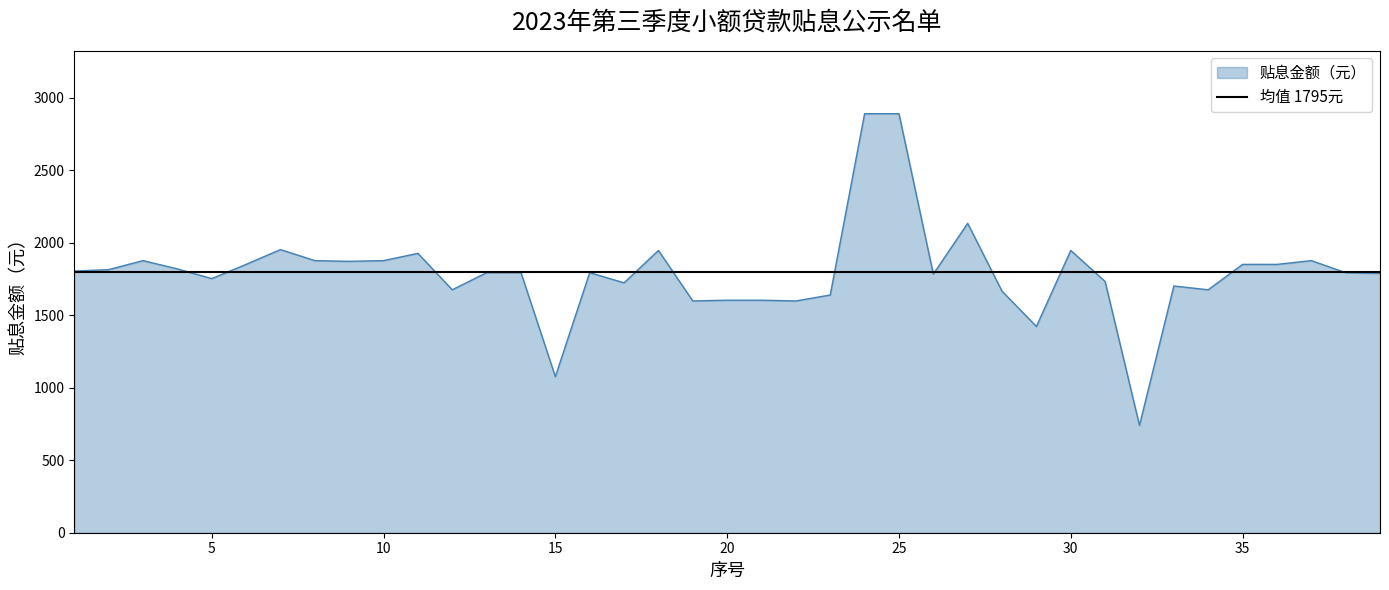

Where is the first local maximum?

3